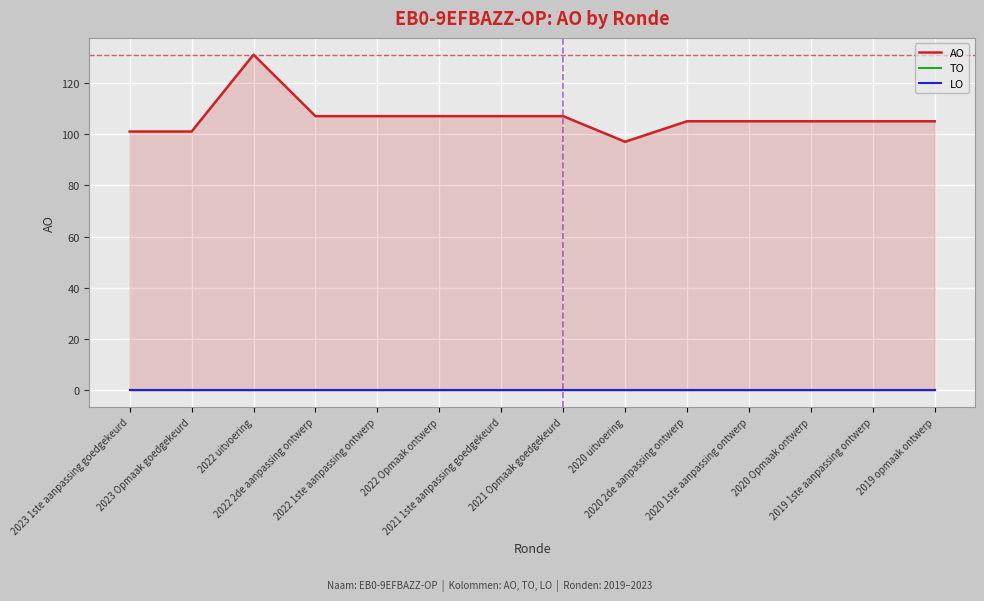

What position from the left is 2019 1ste aanpassing ontwerp?

13